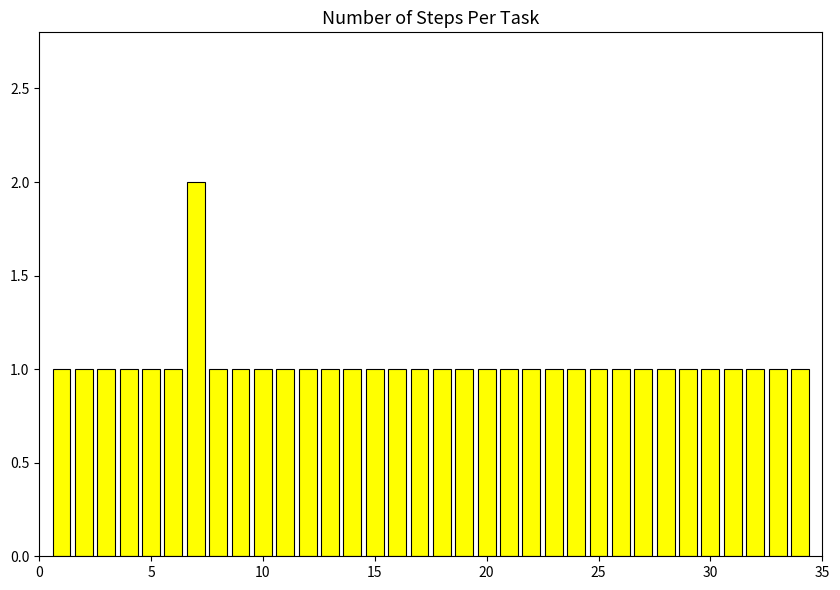

What is the value of the 34th bar from the left?

1